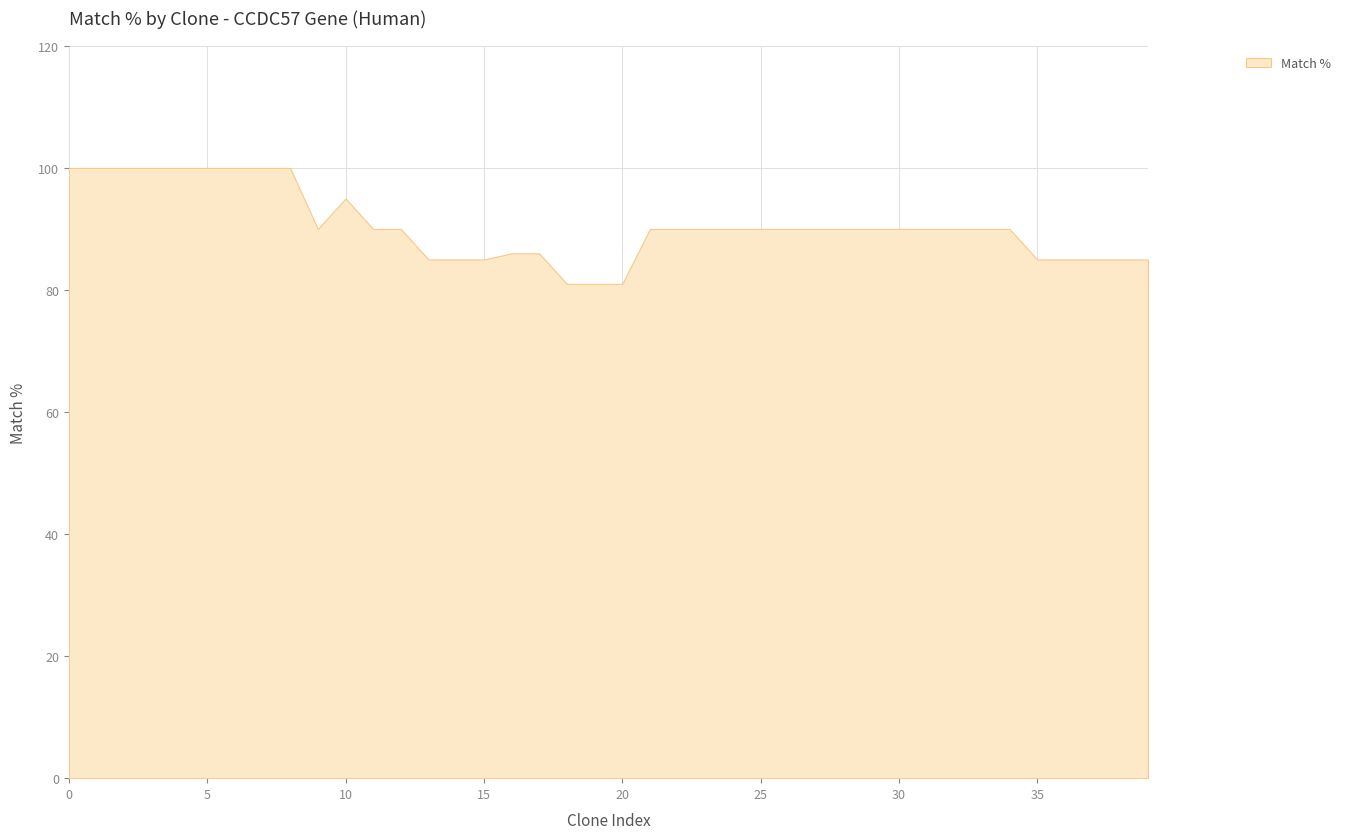

How many data points are less than 90?

13